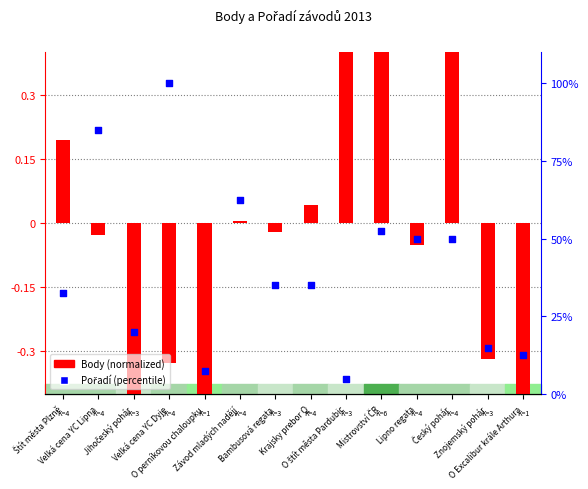

What are all the series names shown in the legend?

Body (normalized), Pořadí (percentile)